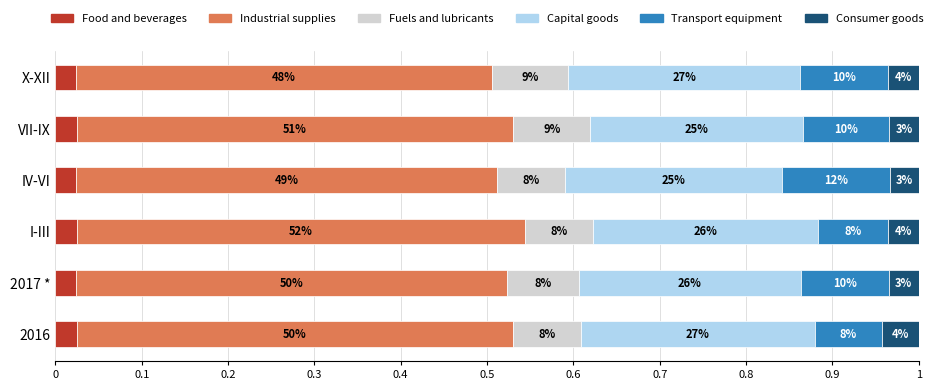

Which series has the widest spread of values?

Transport equipment